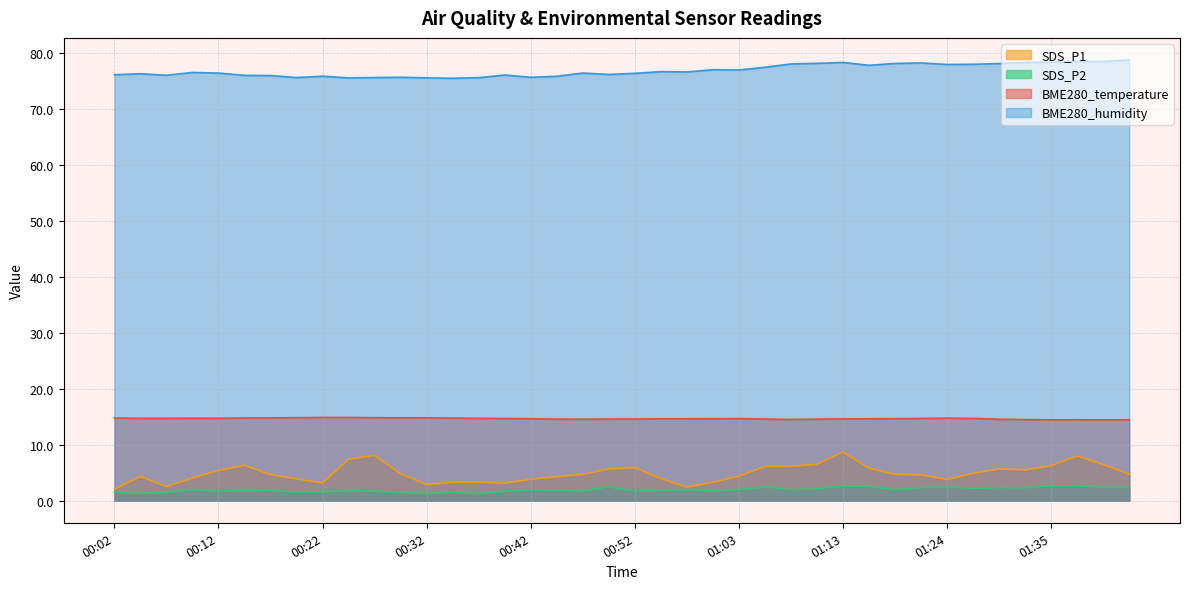

How many interior local valleys does the SDS_P2 series have?

12